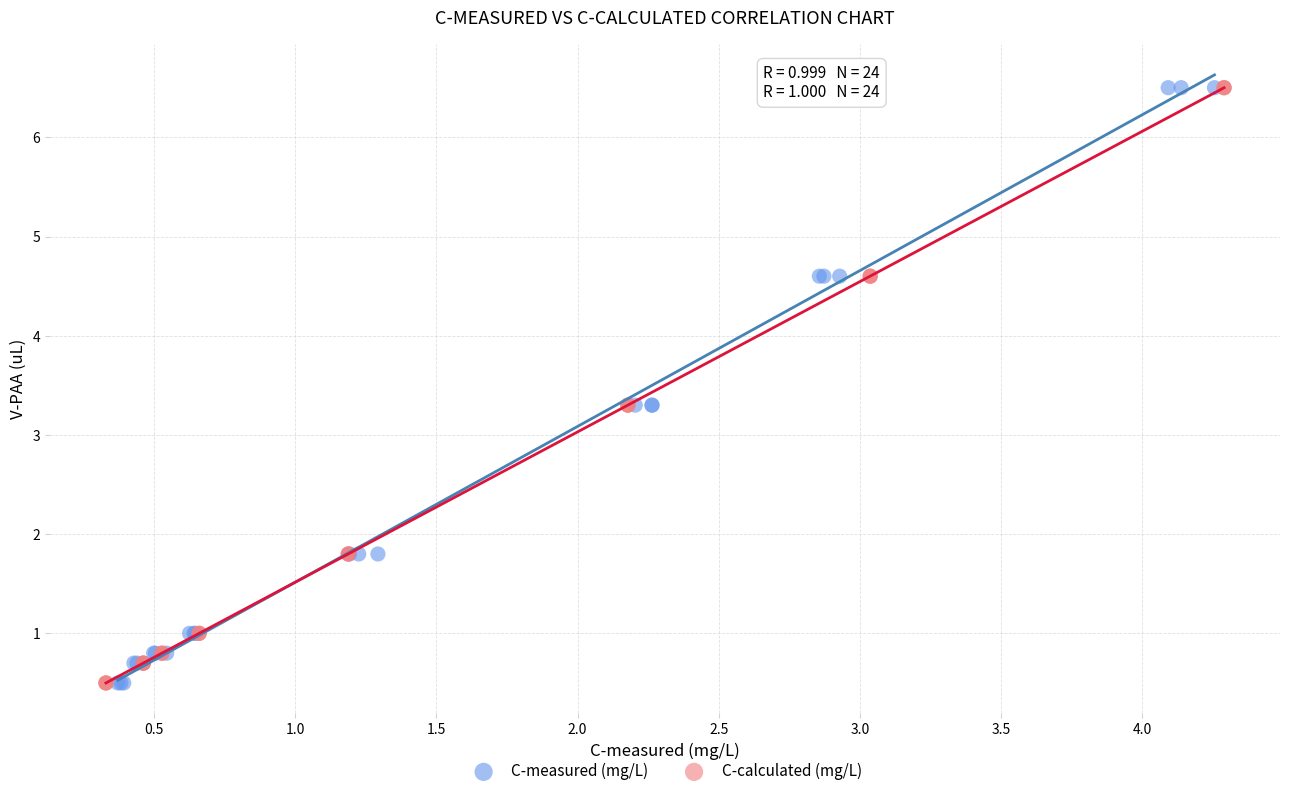

What are all the series names shown in the legend?

C-measured (mg/L), C-calculated (mg/L)